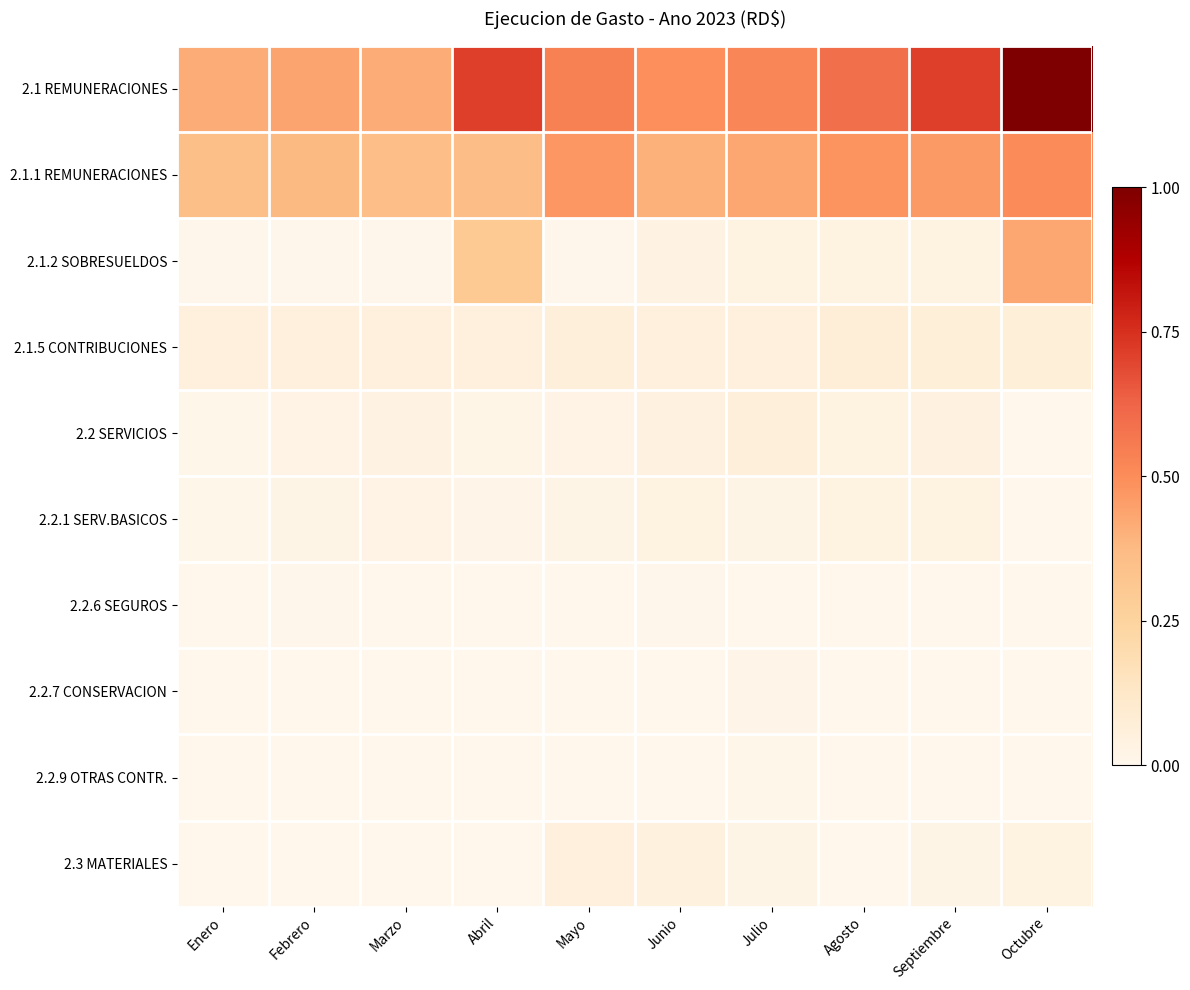

Reading left to right, list all the values displayed in this chart.

2.1 REMUNERACIONES: Enero=0.4	Febrero=0.4	Marzo=0.4	Abril=0.7	Mayo=0.5	Junio=0.5	Julio=0.5	Agosto=0.6	Septiembre=0.7	Octubre=1.0
2.1.1 REMUNERACIONES: Enero=0.4	Febrero=0.4	Marzo=0.4	Abril=0.4	Mayo=0.5	Junio=0.4	Julio=0.4	Agosto=0.5	Septiembre=0.5	Octubre=0.5
2.1.2 SOBRESUELDOS: Enero=0.0	Febrero=0.0	Marzo=0.0	Abril=0.3	Mayo=0.0	Junio=0.0	Julio=0.0	Agosto=0.0	Septiembre=0.0	Octubre=0.4
2.1.5 CONTRIBUCIONES: Enero=0.1	Febrero=0.1	Marzo=0.1	Abril=0.1	Mayo=0.1	Junio=0.1	Julio=0.1	Agosto=0.1	Septiembre=0.1	Octubre=0.1
2.2 SERVICIOS: Enero=0.0	Febrero=0.0	Marzo=0.0	Abril=0.0	Mayo=0.0	Junio=0.0	Julio=0.1	Agosto=0.0	Septiembre=0.0	Octubre=0.0
2.2.1 SERV.BASICOS: Enero=0.0	Febrero=0.0	Marzo=0.0	Abril=0.0	Mayo=0.0	Junio=0.0	Julio=0.0	Agosto=0.0	Septiembre=0.0	Octubre=0.0
2.2.6 SEGUROS: Enero=0.0	Febrero=0.0	Marzo=0.0	Abril=0.0	Mayo=0.0	Junio=0.0	Julio=0.0	Agosto=0.0	Septiembre=0.0	Octubre=0.0
2.2.7 CONSERVACION: Enero=0.0	Febrero=0.0	Marzo=0.0	Abril=0.0	Mayo=0.0	Junio=0.0	Julio=0.0	Agosto=0.0	Septiembre=0.0	Octubre=0.0
2.2.9 OTRAS CONTR.: Enero=0.0	Febrero=0.0	Marzo=0.0	Abril=0.0	Mayo=0.0	Junio=0.0	Julio=0.0	Agosto=0.0	Septiembre=0.0	Octubre=0.0
2.3 MATERIALES: Enero=0.0	Febrero=0.0	Marzo=0.0	Abril=0.0	Mayo=0.1	Junio=0.0	Julio=0.0	Agosto=0.0	Septiembre=0.0	Octubre=0.0